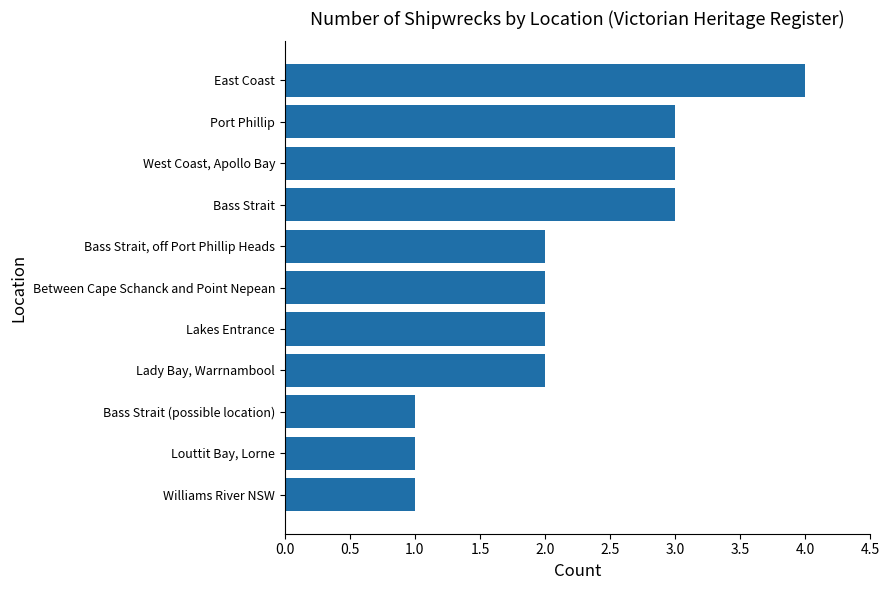

What is the ratio of the value at Louttit Bay, Lorne to the value at Lady Bay, Warrnambool?

0.5